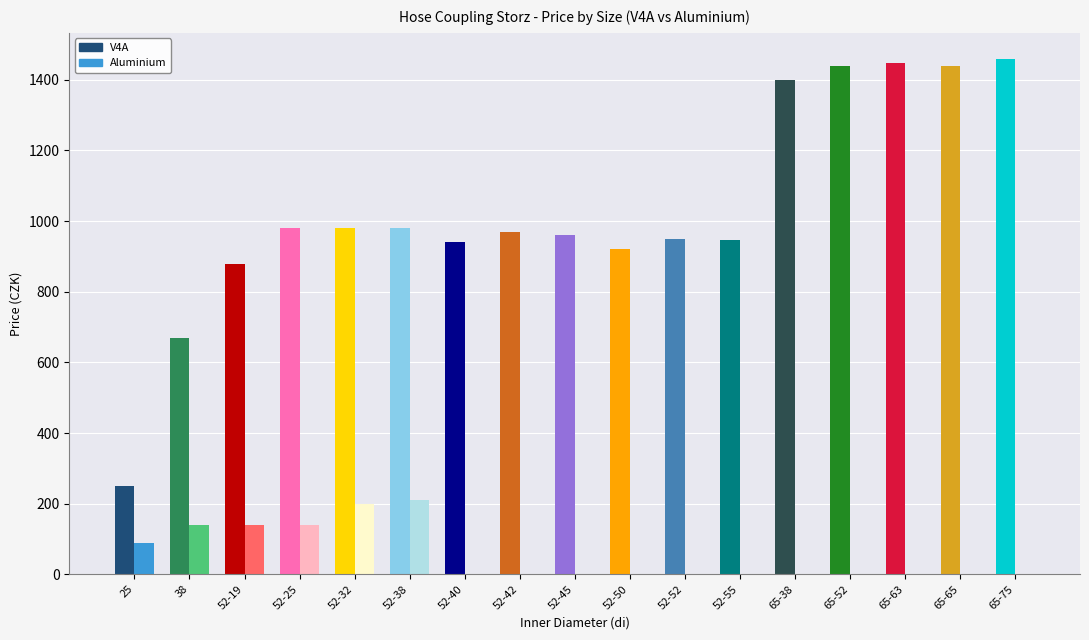

How many groups of bars are there?

17